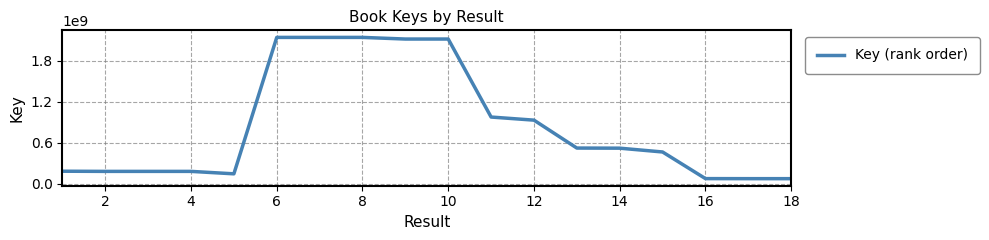

What is the greatest value displayed?

2142245110